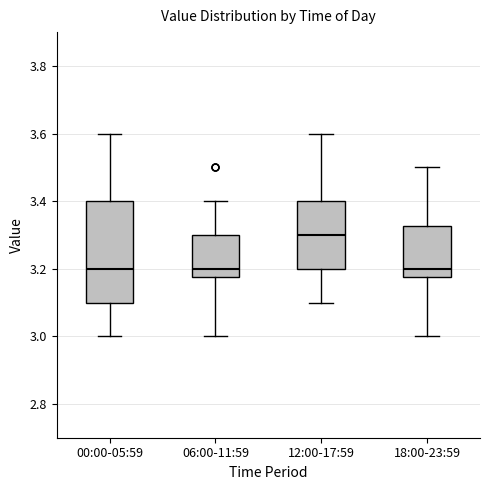

Reading left to right, read every box against the y-axis: the position of its median line, the range the box covers, and the ends of its whiskers. The values are not printed on the chart, so give them approximately, as read against the axis.

00:00-05:59: median 3.20, box 3.10 to 3.40, whiskers 3.00 to 3.60
06:00-11:59: median 3.20, box 3.18 to 3.30, whiskers 3.00 to 3.40
12:00-17:59: median 3.30, box 3.20 to 3.40, whiskers 3.10 to 3.60
18:00-23:59: median 3.20, box 3.18 to 3.32, whiskers 3.00 to 3.50